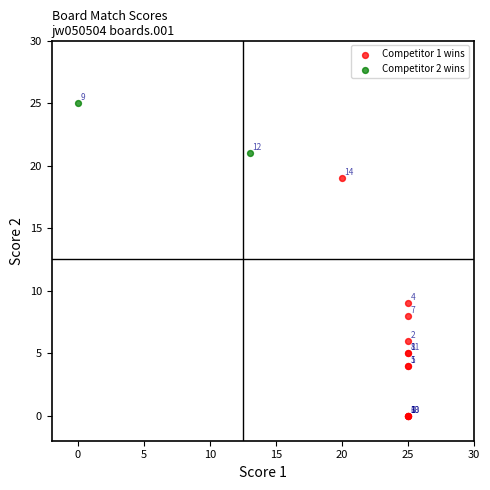

What are all the series names shown in the legend?

Competitor 1 wins, Competitor 2 wins